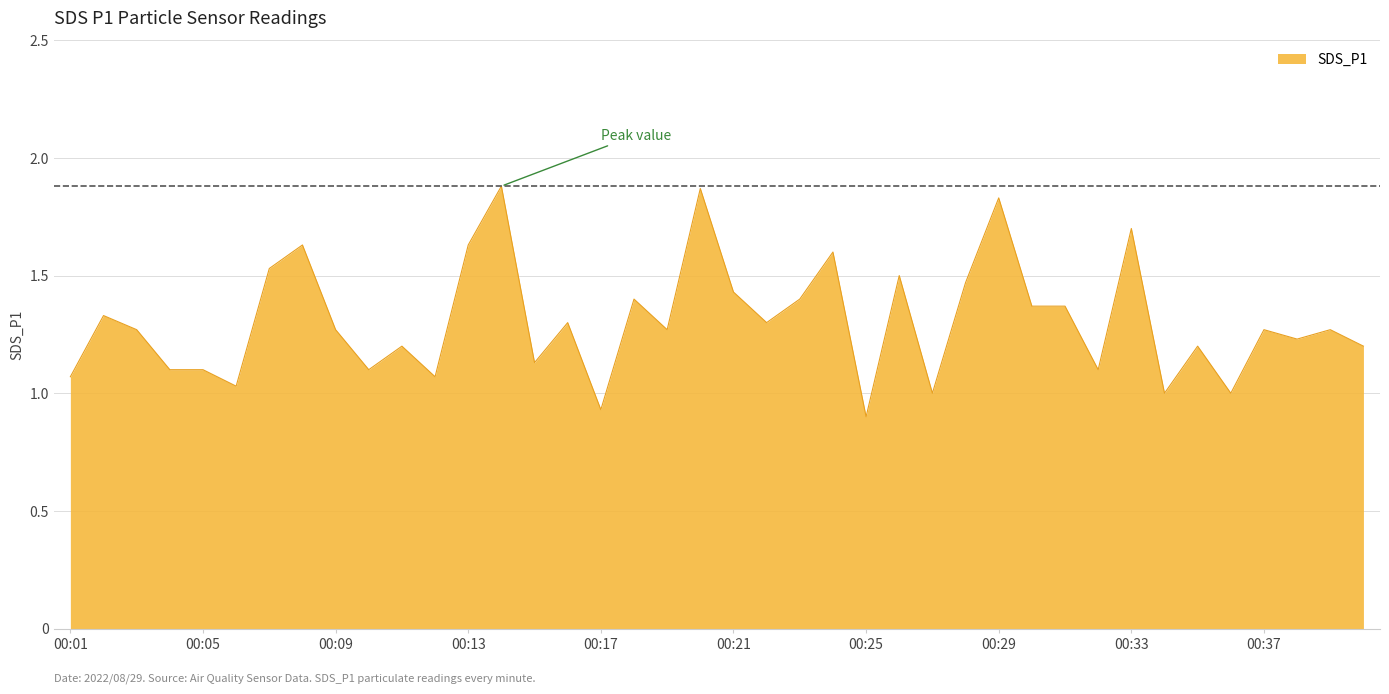

At which category does the data reach its first local peak?

00:02